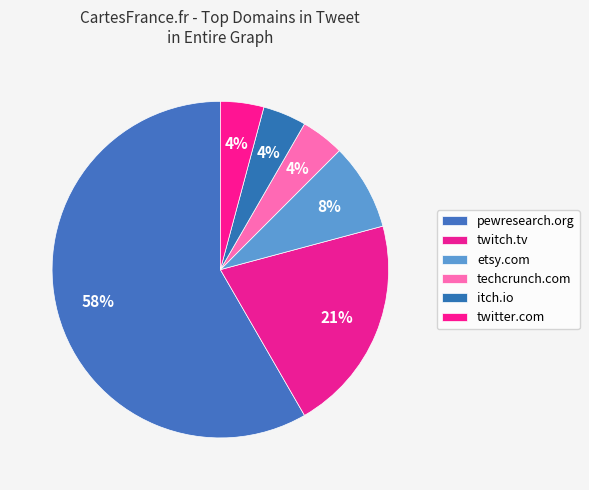

The itch.io slice represents 14% of the pie. True or false?

False